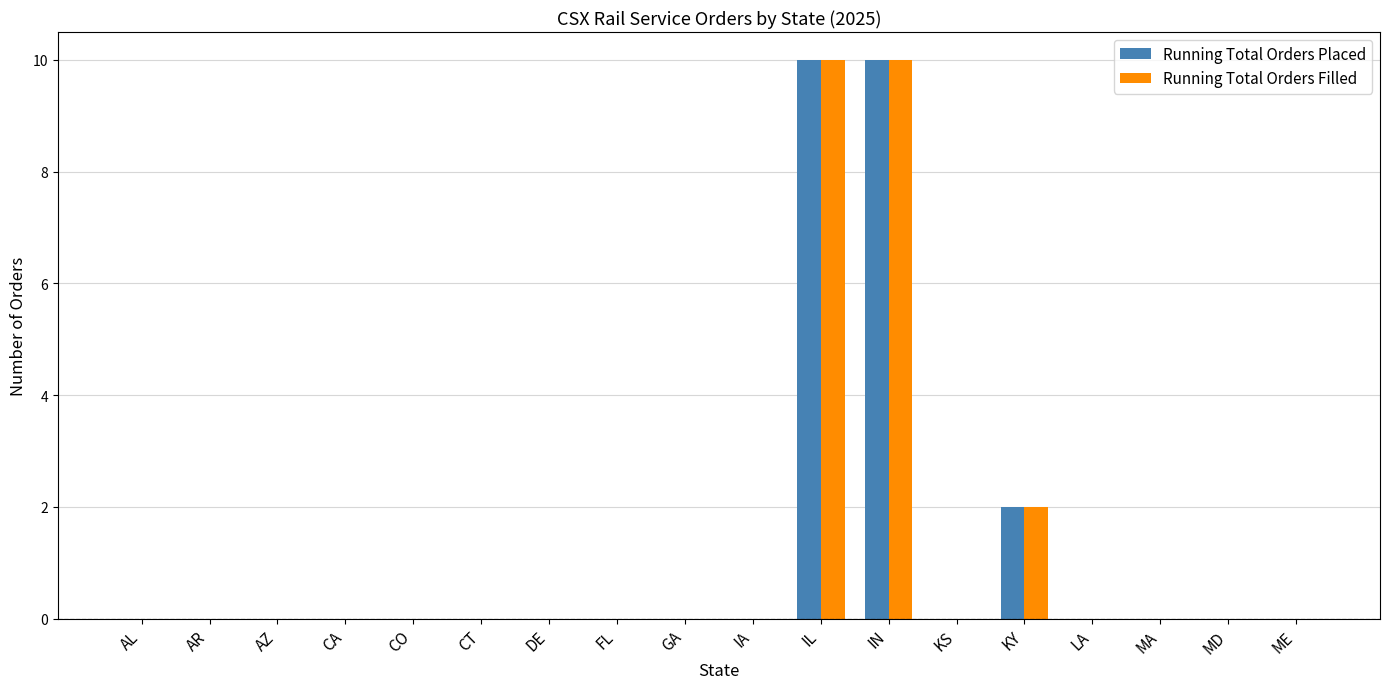

What is the sum of the Running Total Orders Placed values at IL and KS?

10